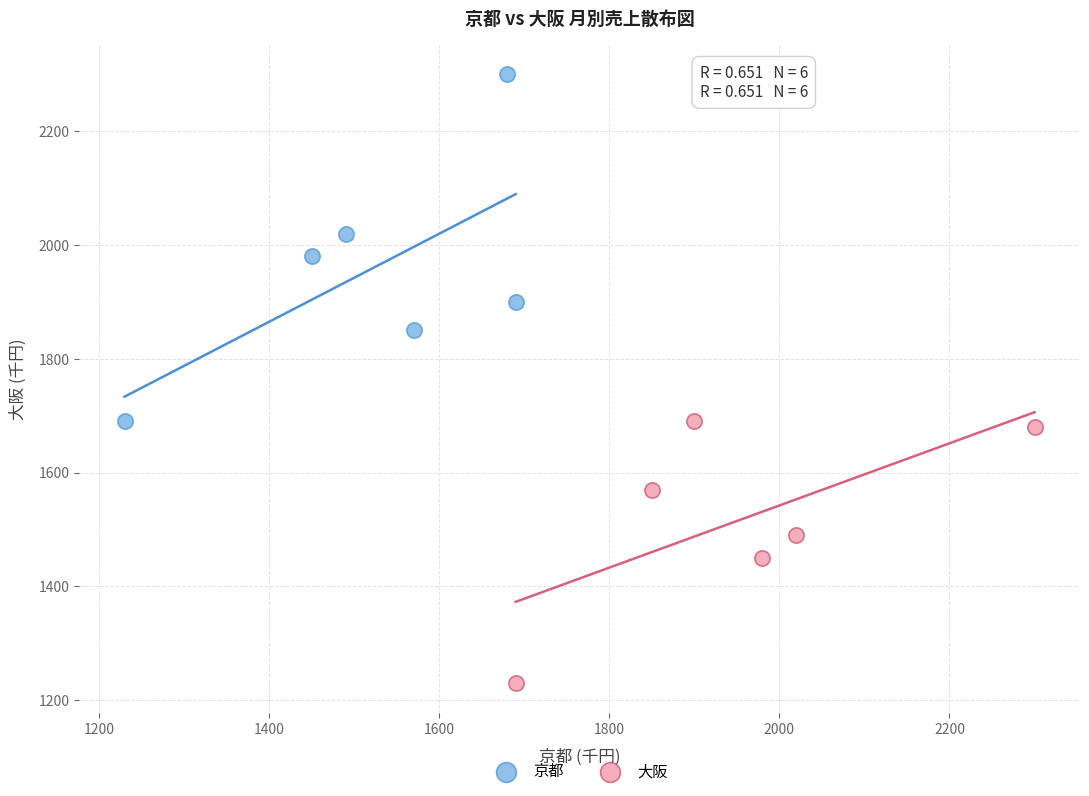

Which series contains the lowest Y value?

大阪